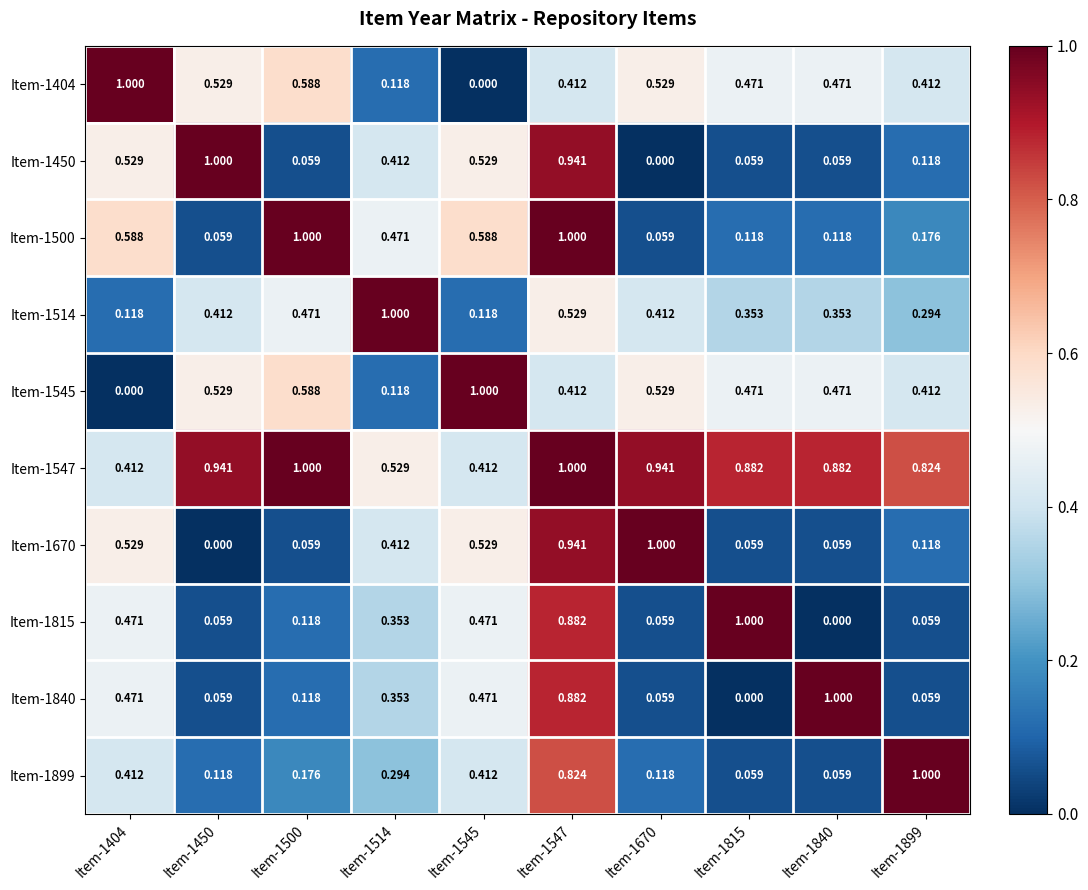

Is the value of Item-1547 at Item-1514 greater than the value of Item-1840 at Item-1815?

Yes